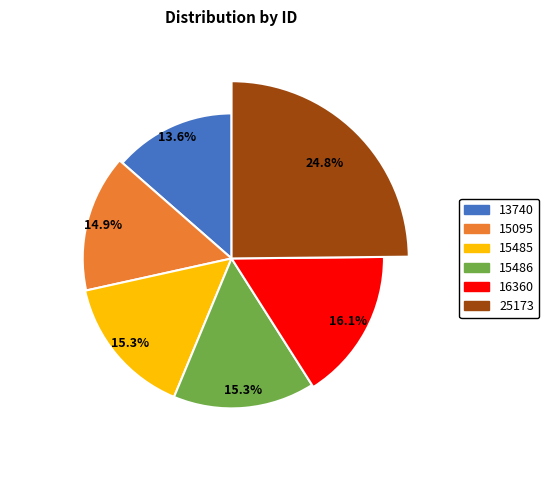

What is the change in value from 15486 to 16360?

+874